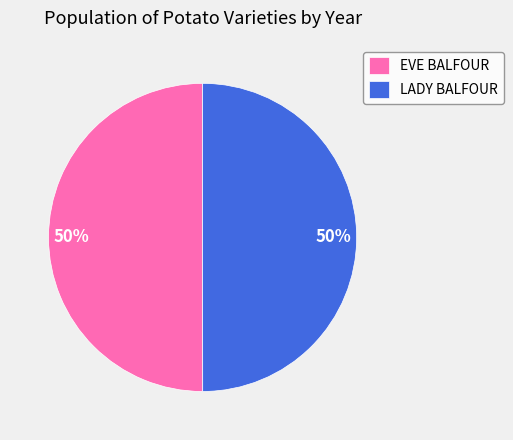

To the nearest percent, what is the average slice percentage?

50%